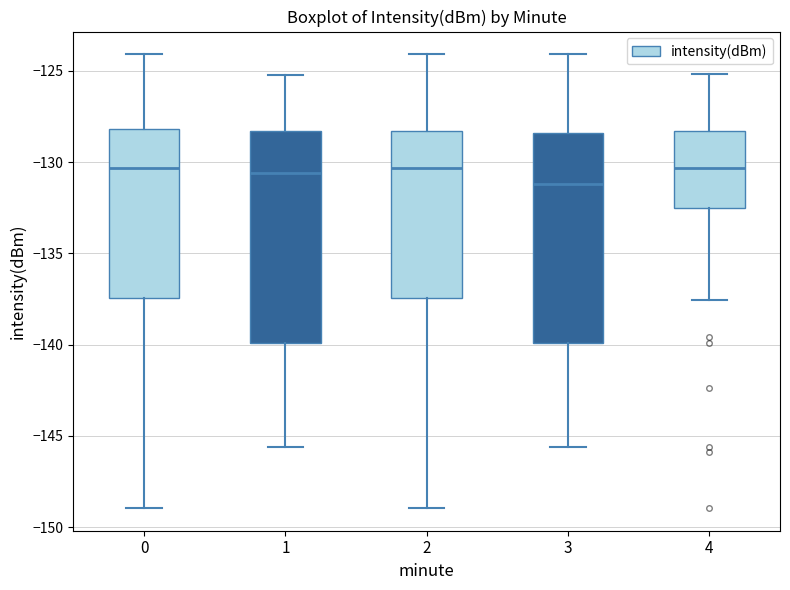

Where does the upper whisker of the box at x = 4 end on the y-axis? The values are not printed on the chart, so give them approximately, as read against the axis.

-125.0